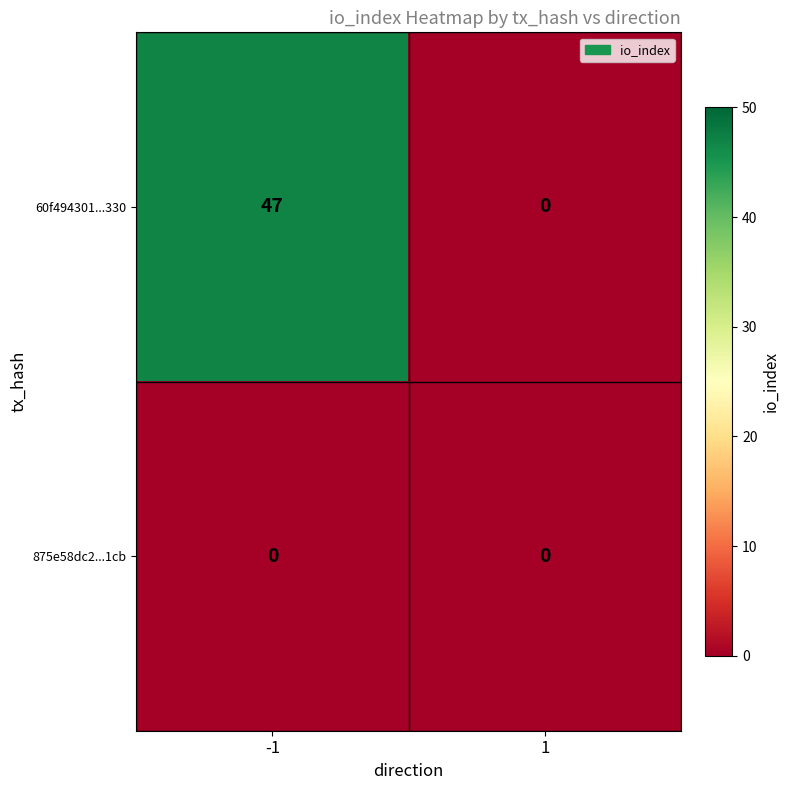

What is the difference between the 60f494301...330 values at -1 and 1?

47